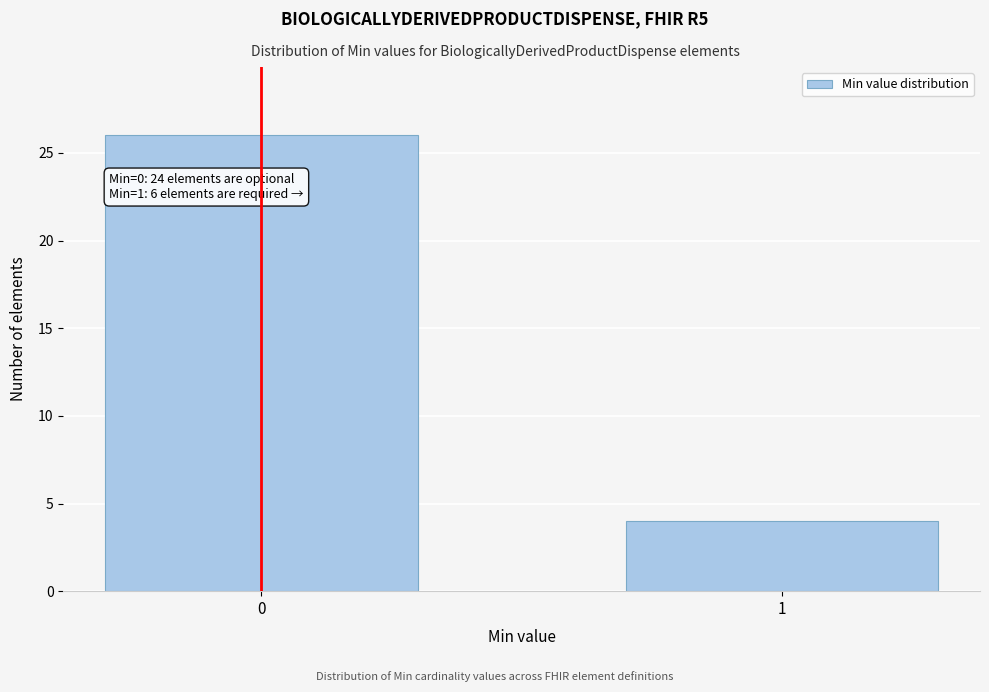

Reading left to right, what are all the values shown in this chart?

26	4